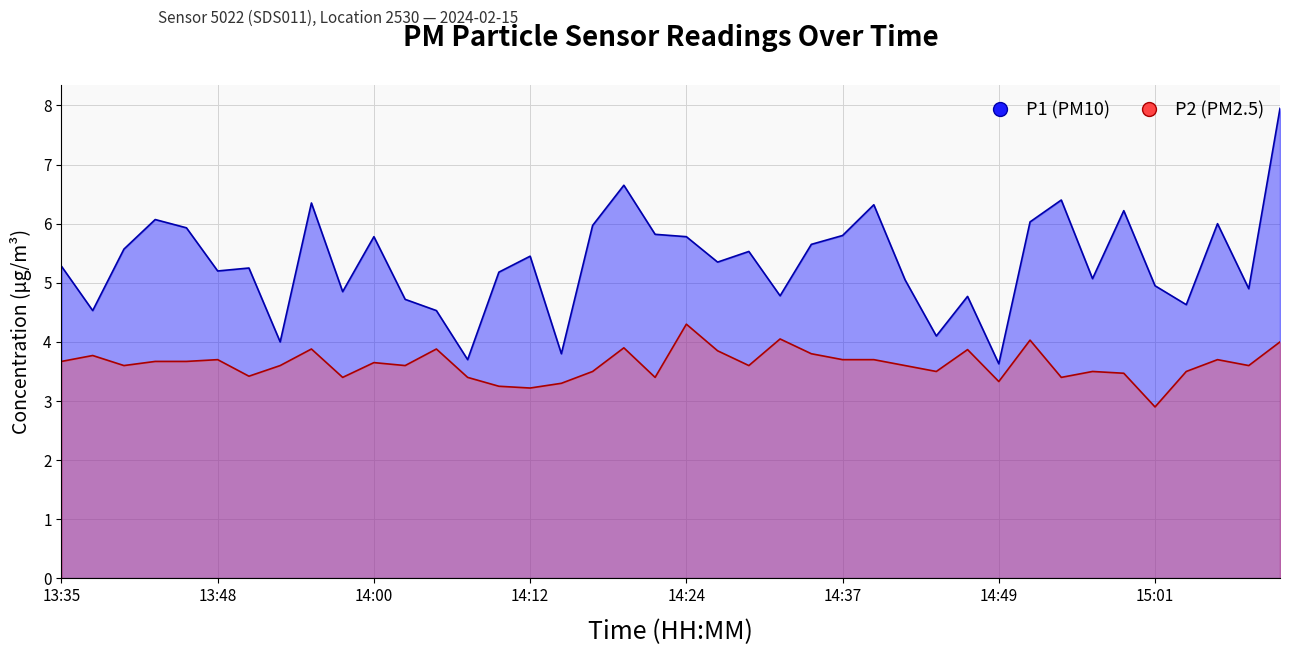

Reading right to left, extract all data points from this chart.

P1: 15:11=8.0	15:09=4.9	15:06=6.0	15:04=4.6	15:01=5.0	14:59=6.2	14:56=5.1	14:54=6.4	14:51=6.0	14:49=3.6	14:46=4.8	14:44=4.1	14:42=5.0	14:39=6.3	14:37=5.8	14:34=5.7	14:32=4.8	14:29=5.5	14:27=5.3	14:24=5.8	14:22=5.8	14:19=6.7	14:17=6.0	14:14=3.8	14:12=5.5	14:10=5.2	14:07=3.7	14:05=4.5	14:02=4.7	14:00=5.8	13:57=4.8	13:55=6.3	13:52=4.0	13:50=5.2	13:48=5.2	13:45=5.9	13:42=6.1	13:40=5.6	13:37=4.5	13:35=5.3
P2: 15:11=4.0	15:09=3.6	15:06=3.7	15:04=3.5	15:01=2.9	14:59=3.5	14:56=3.5	14:54=3.4	14:51=4.0	14:49=3.3	14:46=3.9	14:44=3.5	14:42=3.6	14:39=3.7	14:37=3.7	14:34=3.8	14:32=4.0	14:29=3.6	14:27=3.9	14:24=4.3	14:22=3.4	14:19=3.9	14:17=3.5	14:14=3.3	14:12=3.2	14:10=3.2	14:07=3.4	14:05=3.9	14:02=3.6	14:00=3.6	13:57=3.4	13:55=3.9	13:52=3.6	13:50=3.4	13:48=3.7	13:45=3.7	13:42=3.7	13:40=3.6	13:37=3.8	13:35=3.7